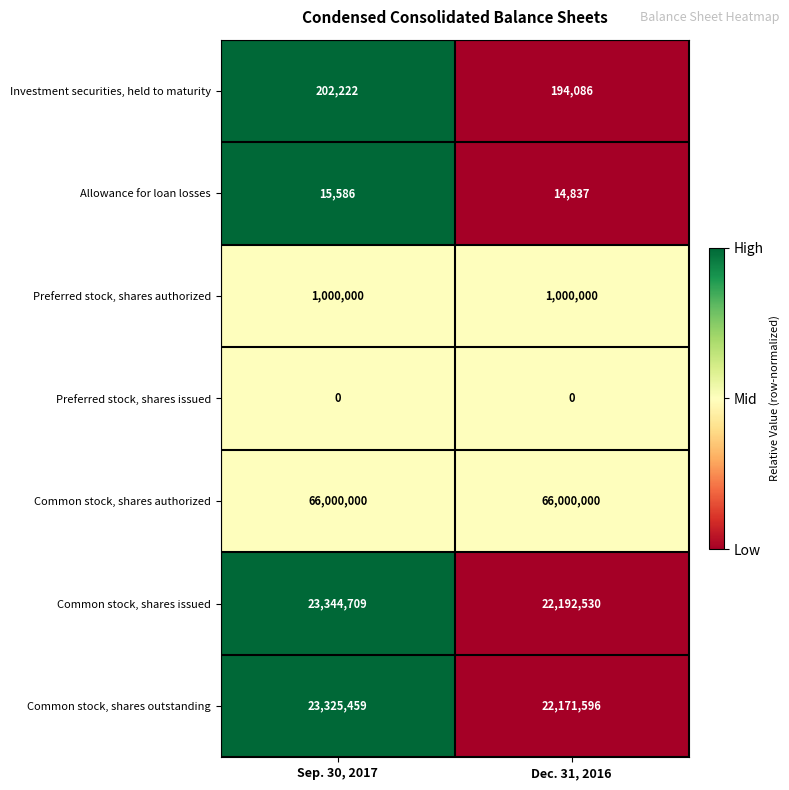

How many data points does each series have?

2